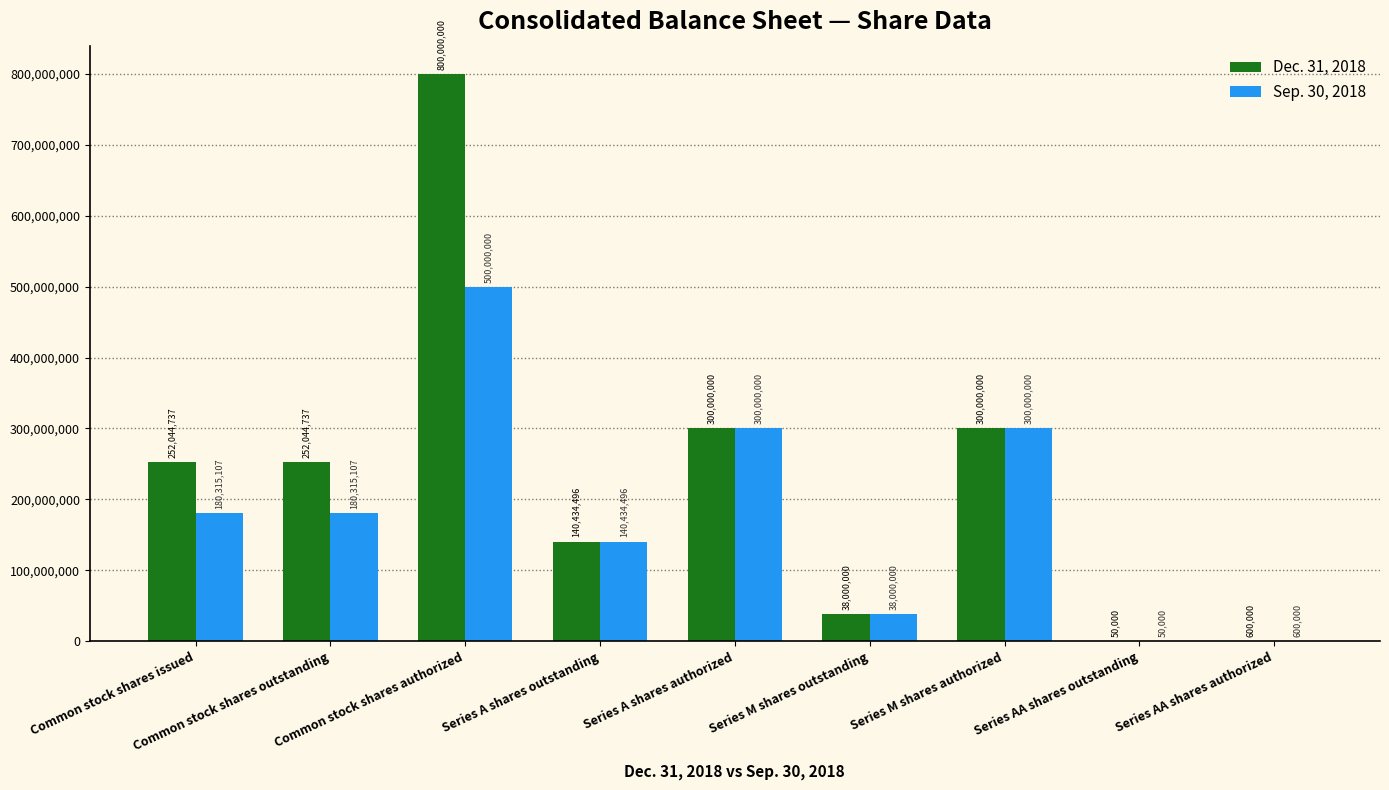

At which label does Dec. 31, 2018 reach its peak?

Common stock shares authorized